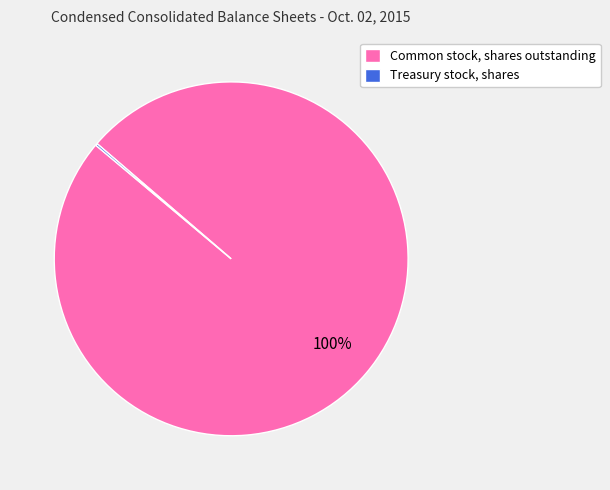

Does any single category account for the majority?

Yes